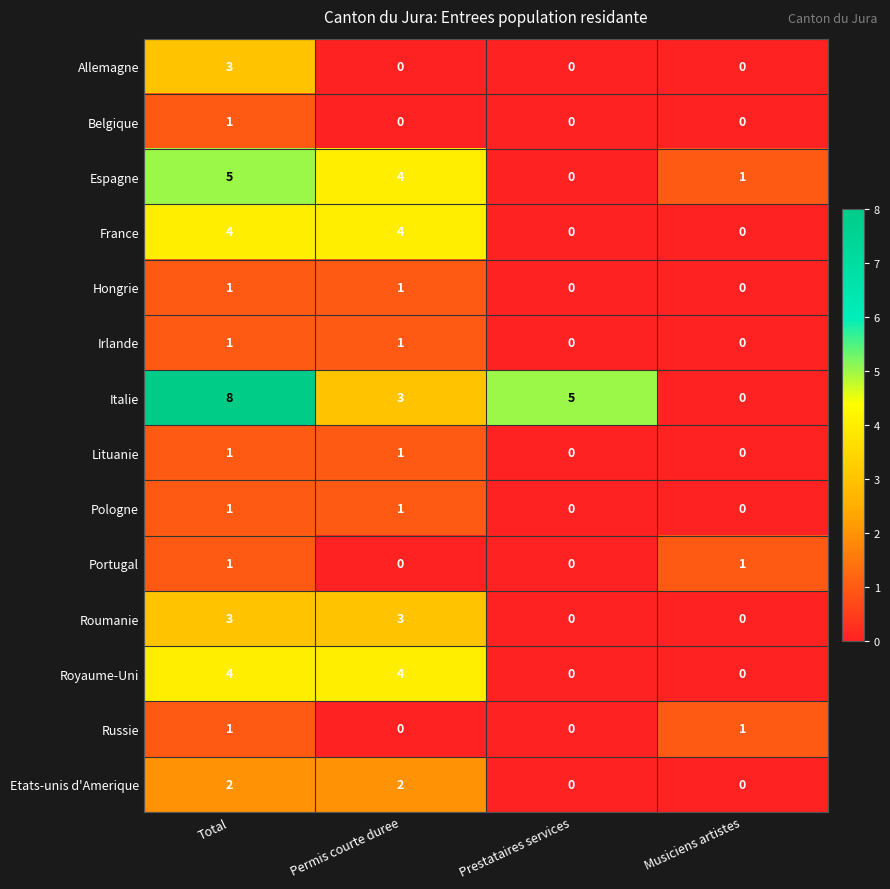

What is the total value across all series at Permis courte duree?

24